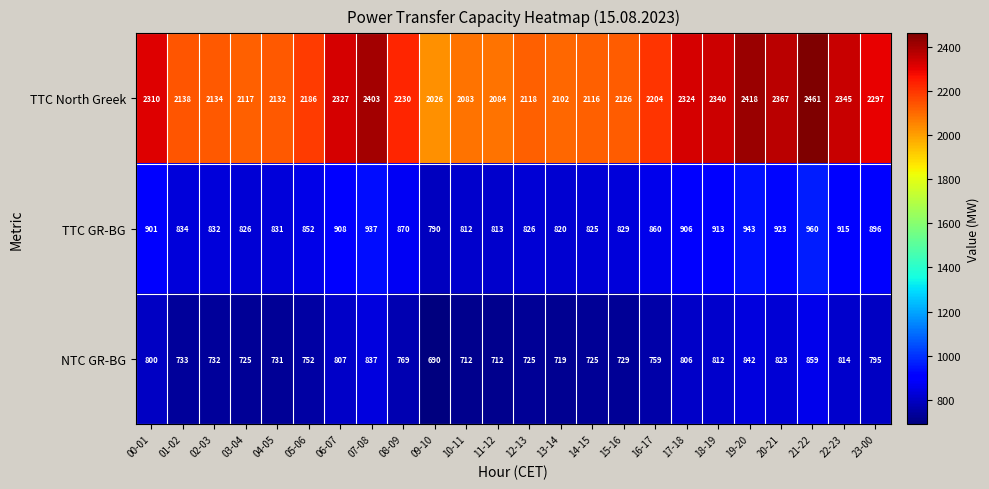

What is the spread (max minus min) of values at 23-00?

1502